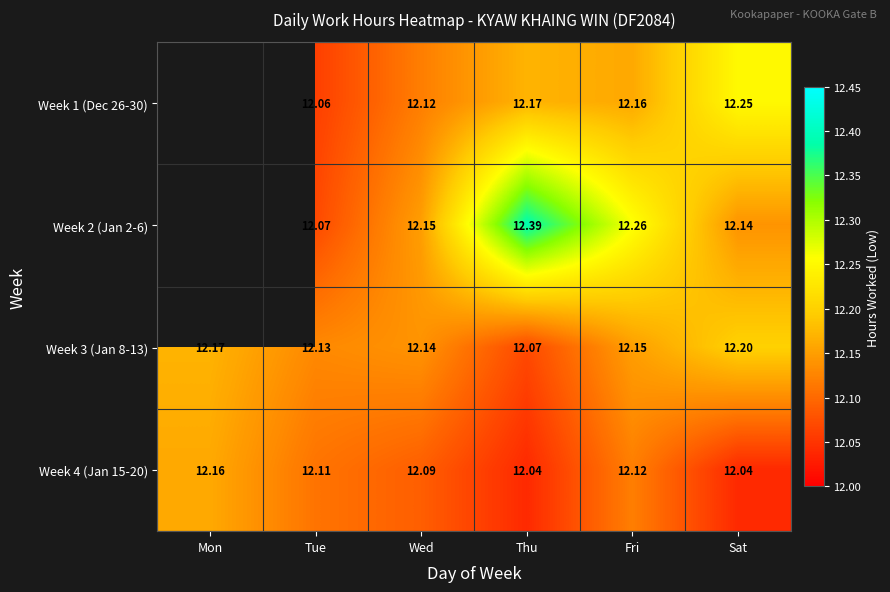

Which category has the lowest value in the Week 3 (Jan 8-13) series?

Thu